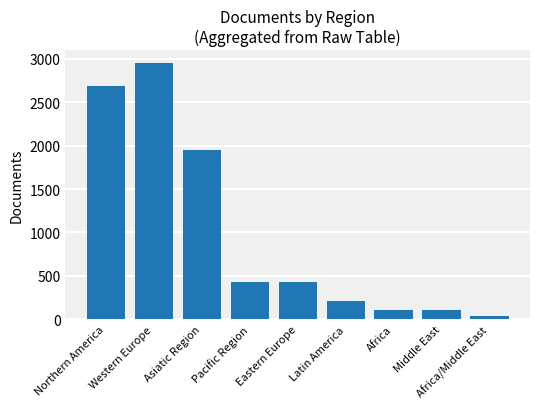

Where is the data nearest to the value 1494?

Asiatic Region